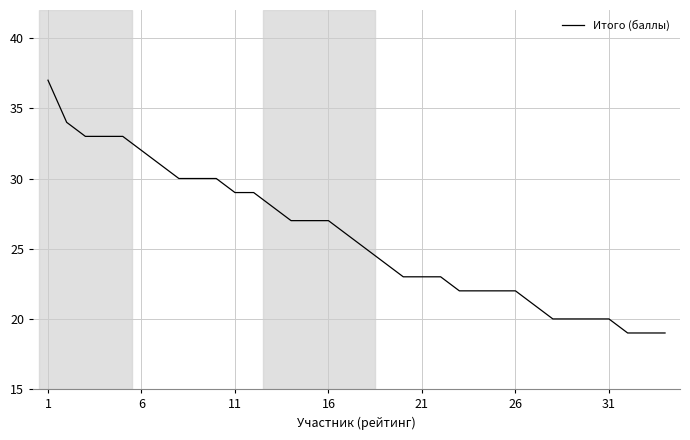

What is the maximum value shown in the chart?

37